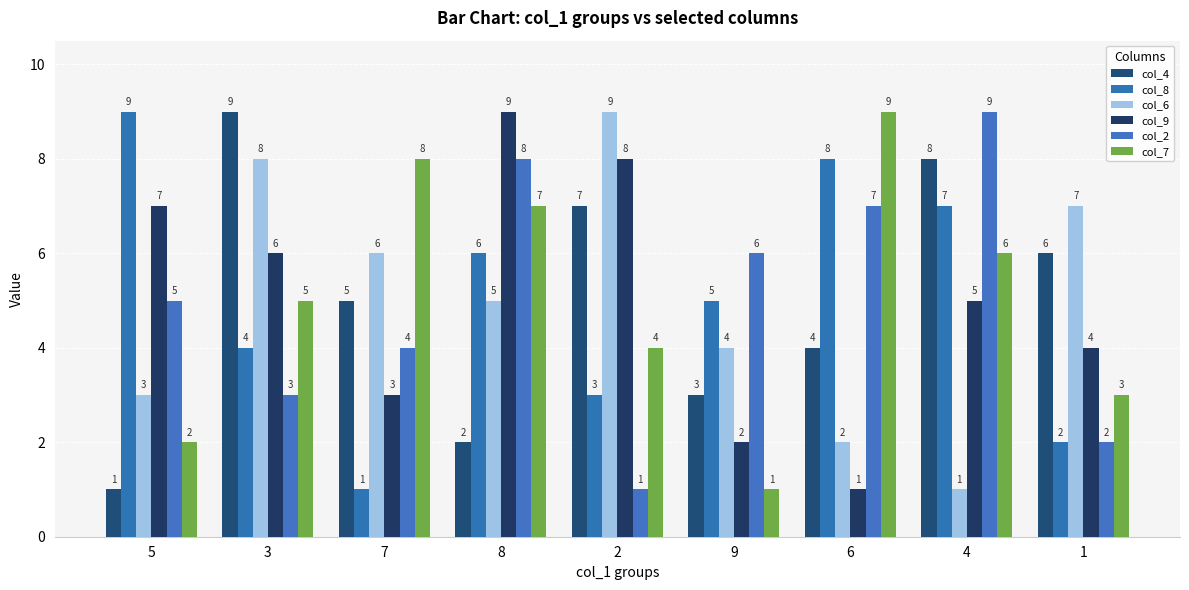

Reading left to right, what are all the values shown in this chart?

col_4: 1	9	5	2	7	3	4	8	6
col_8: 9	4	1	6	3	5	8	7	2
col_6: 3	8	6	5	9	4	2	1	7
col_9: 7	6	3	9	8	2	1	5	4
col_2: 5	3	4	8	1	6	7	9	2
col_7: 2	5	8	7	4	1	9	6	3